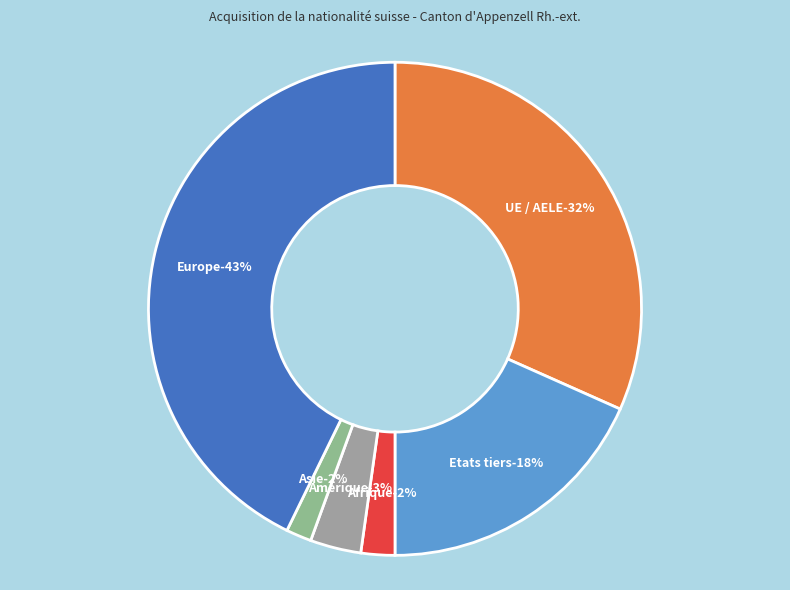

To the nearest percent, what is the average slice percentage?

17%